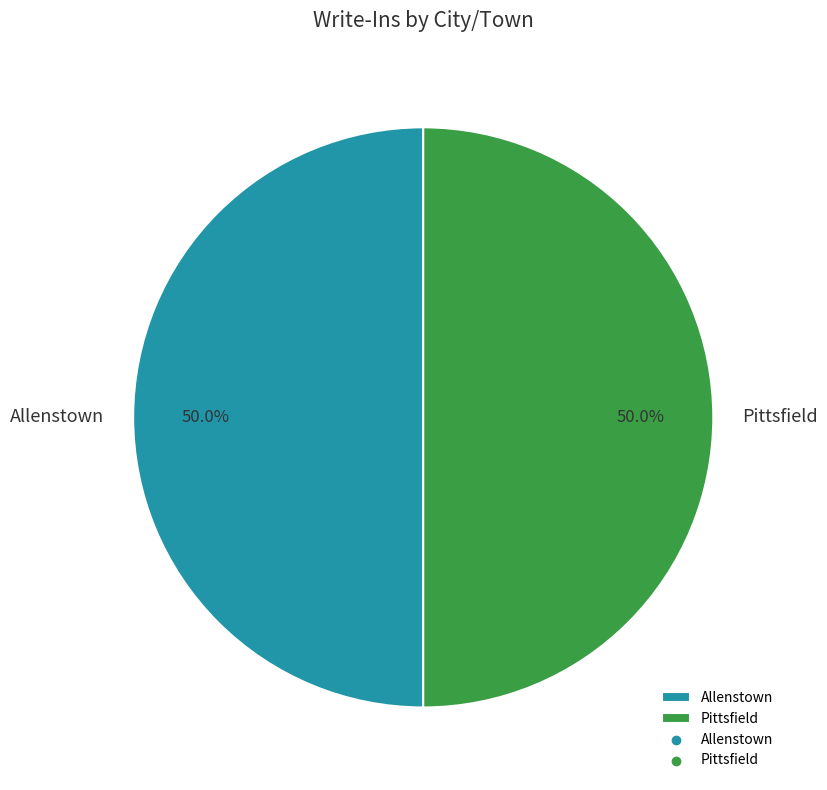

What is the ratio of the value at Allenstown to the value at Pittsfield?

1.0